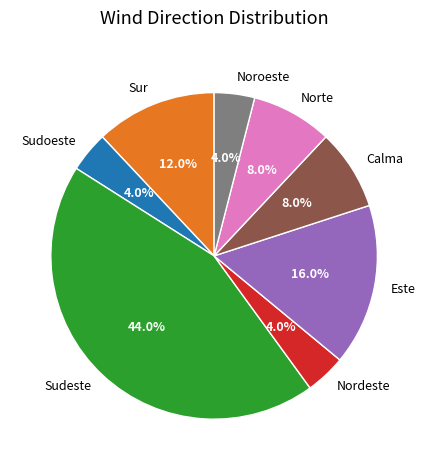

What is the total percentage of Calma and Nordeste?

12.0%